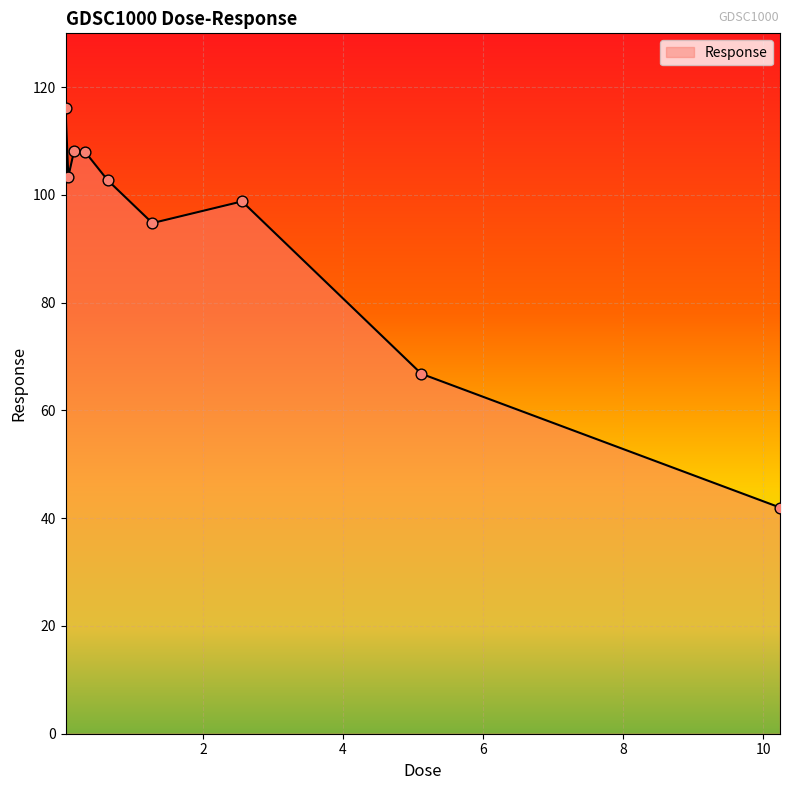

What is the difference between the maximum and minimum values?

74.2